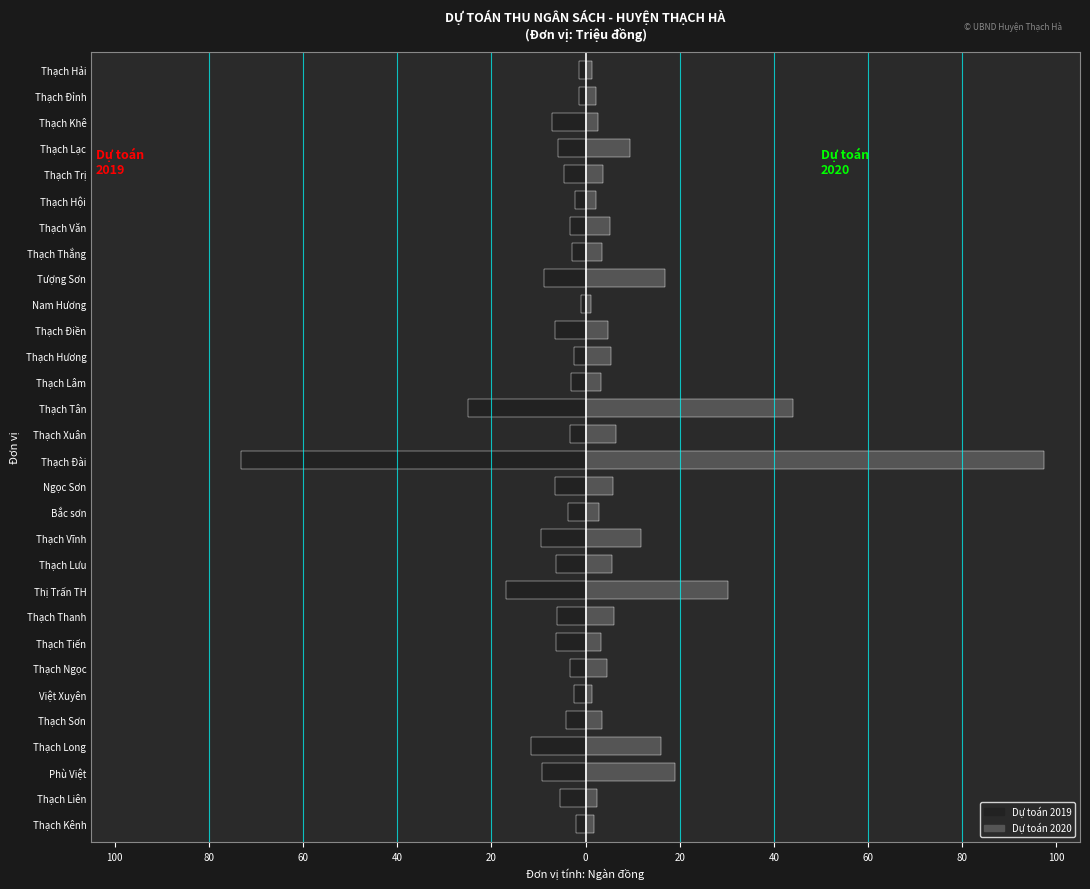

Which series has the largest range (max minus min)?

Dự toán 2020